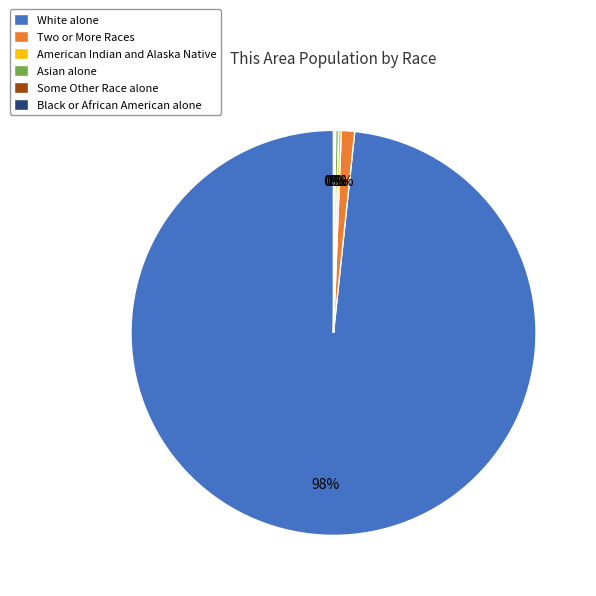

Is it true that White alone is 93% of the pie?

False